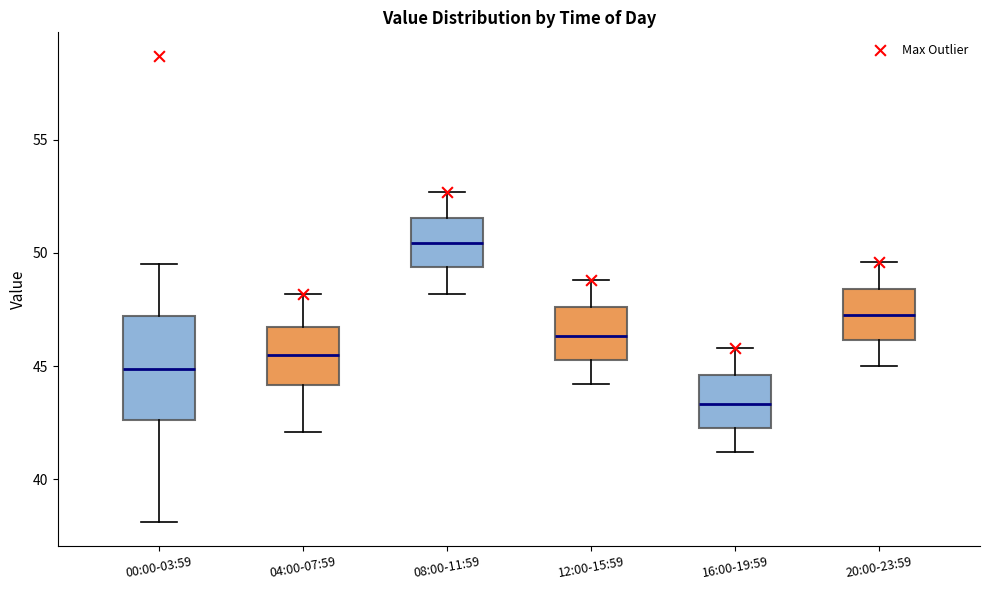

Where does the lower whisker of the box for 00:00-03:59 end on the y-axis? The values are not printed on the chart, so give them approximately, as read against the axis.

38.0